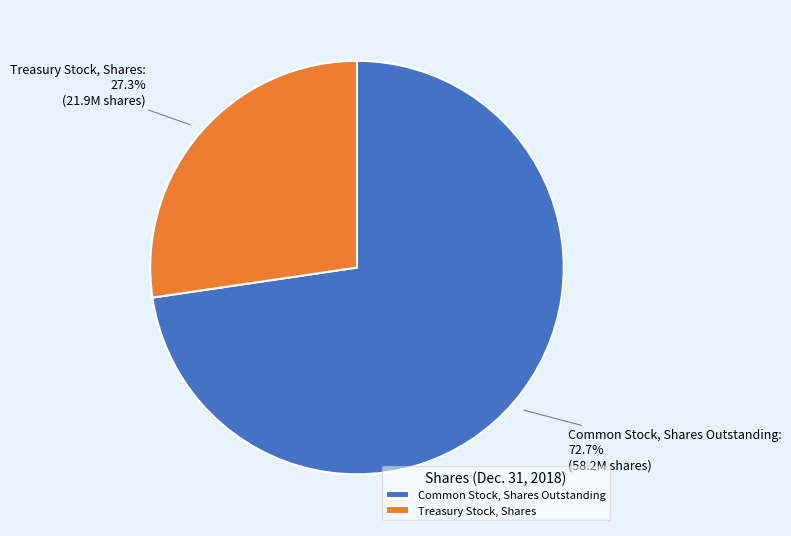

True or false: Treasury Stock, Shares accounts for 27% of the total.

True